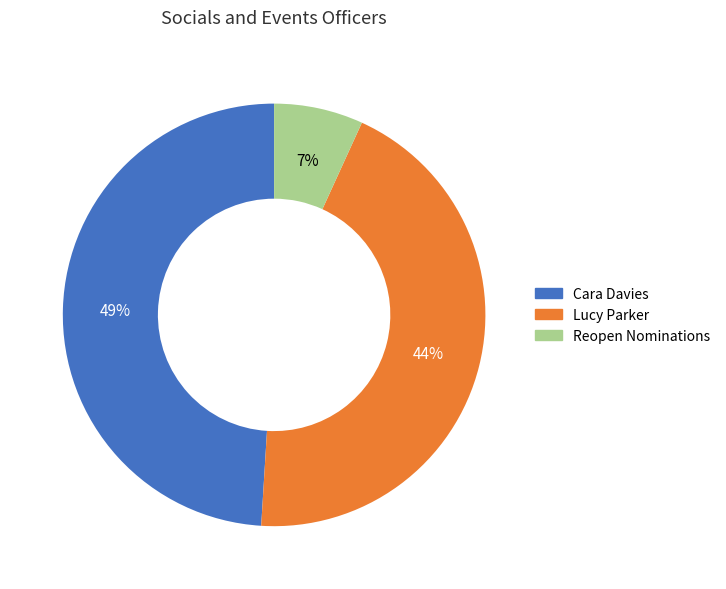

To the nearest percent, what percentage of the pie is Lucy Parker?

44%